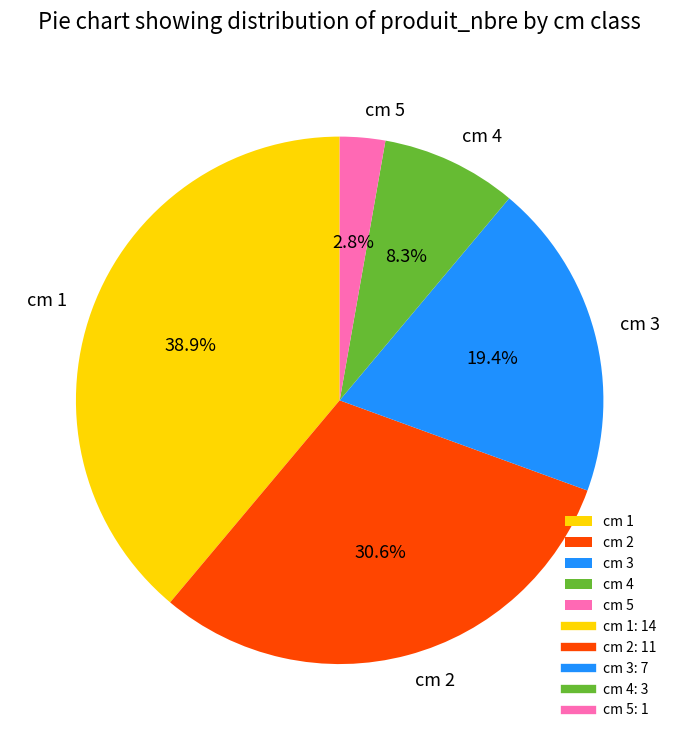

What percentage is NOT represented by cm 3?

80.6%